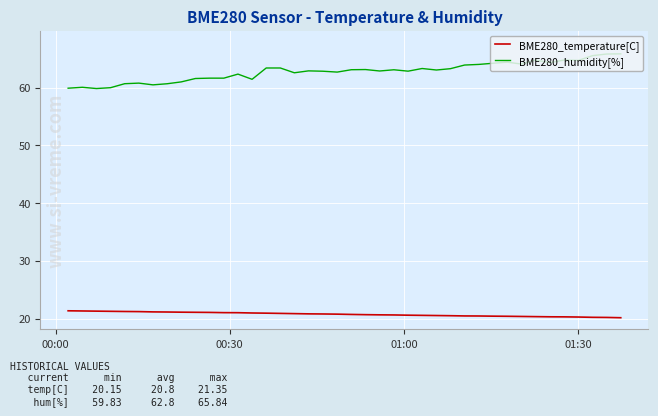

What is the greatest value displayed?

65.8